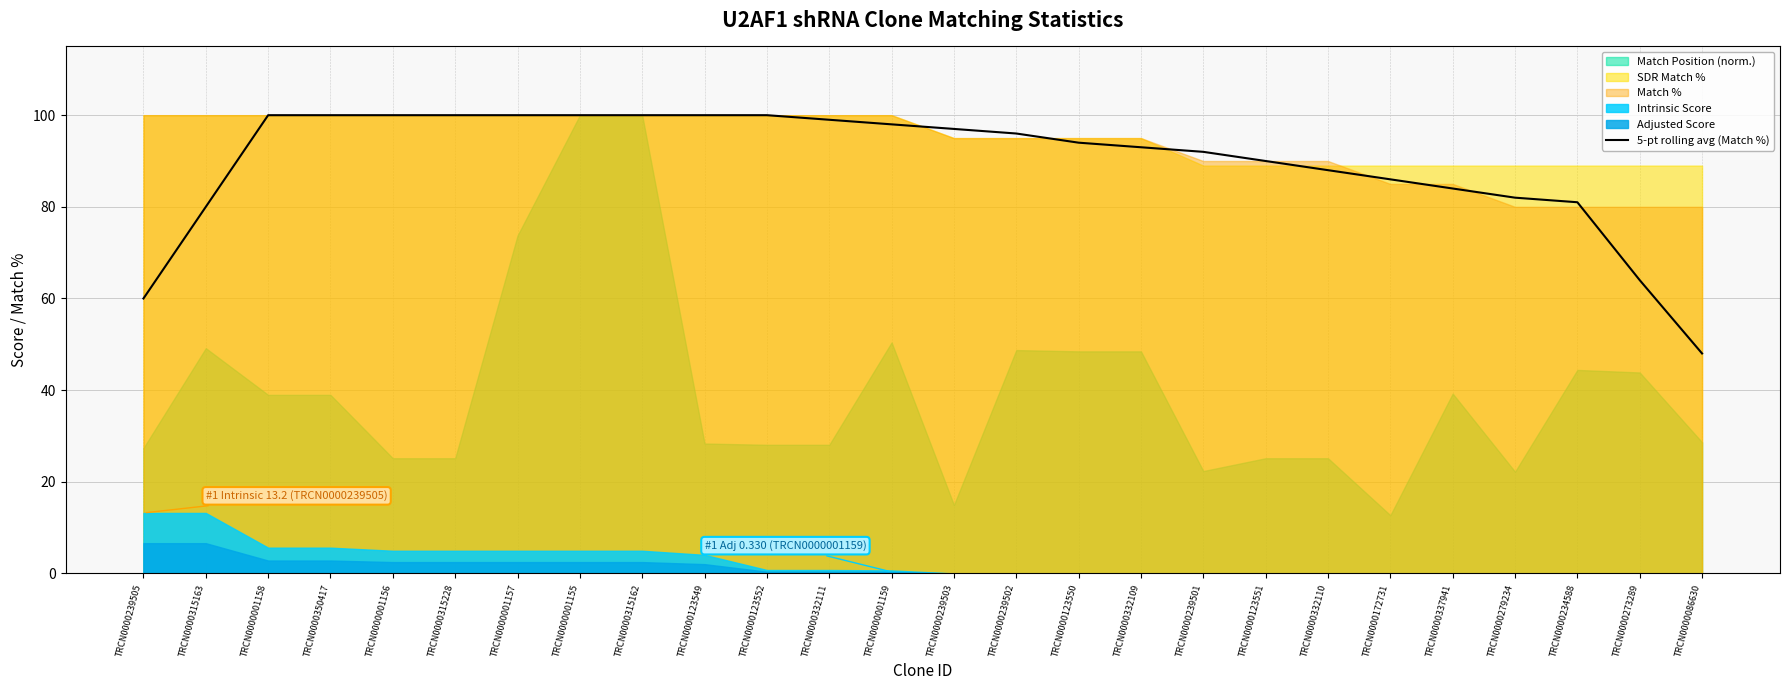

What is the average value?

90